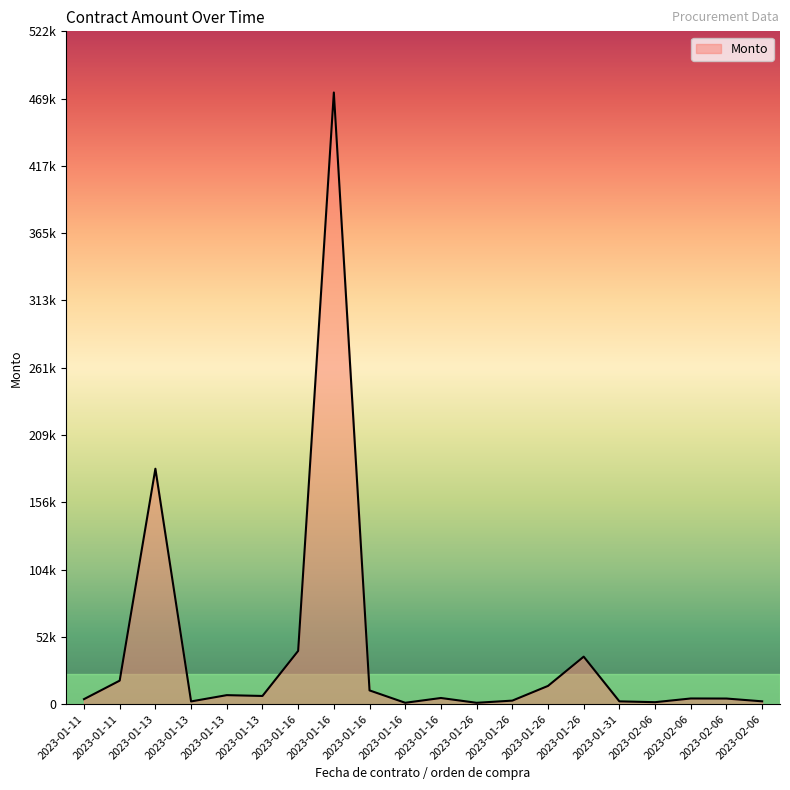

Is this an area chart (filled region under the line)?

Yes